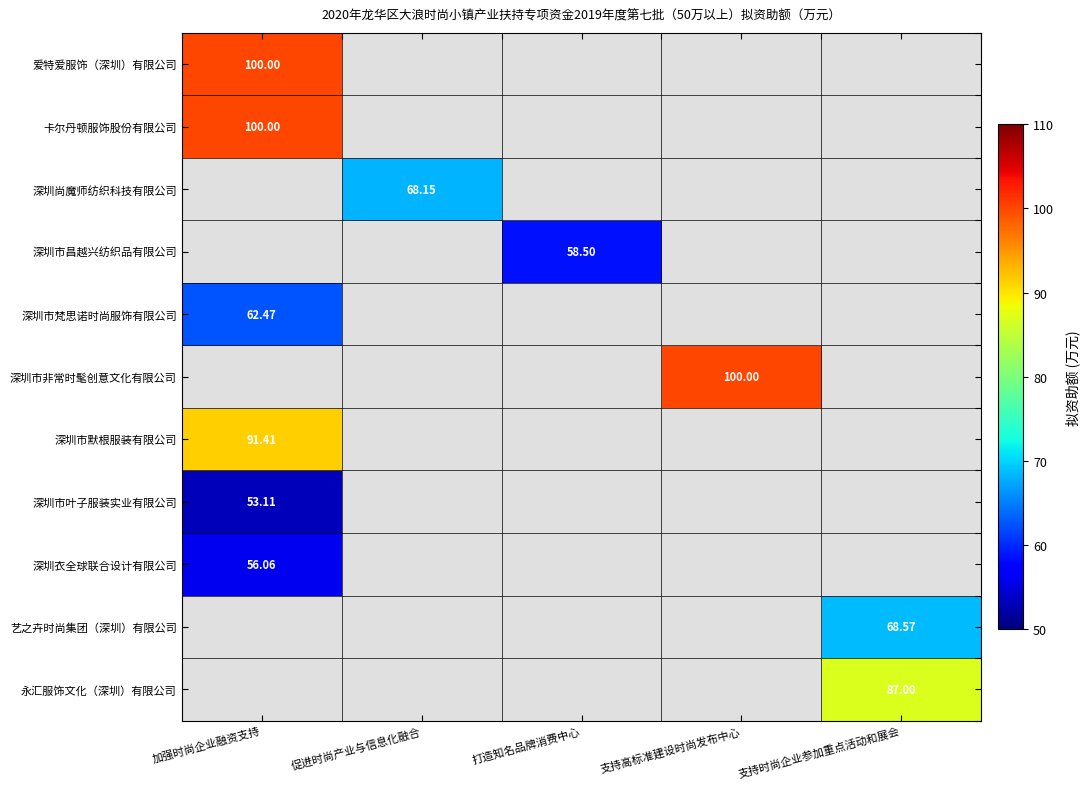

The value of 深圳衣全球联合设计有限公司 at 加强时尚企业融资支持 is 56.1. True or false?

True